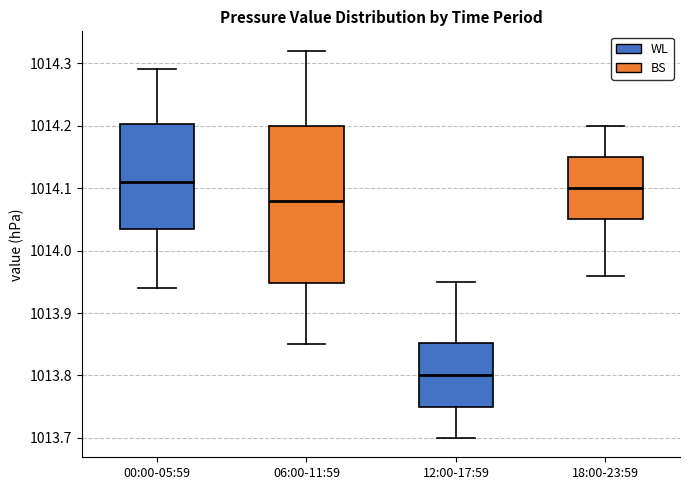

Where does the median line of the box for 12:00-17:59 sit on the y-axis? The values are not printed on the chart, so give them approximately, as read against the axis.

1013.80